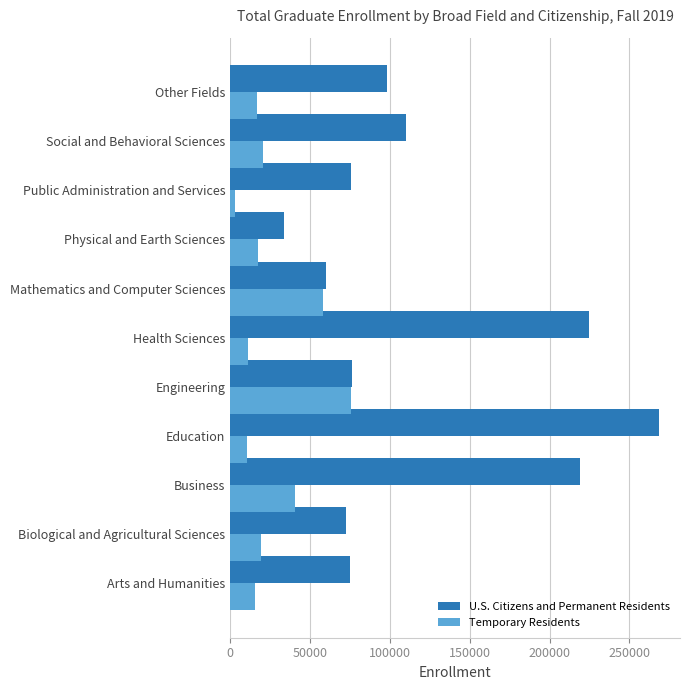

What is the lowest value of the U.S. Citizens and Permanent Residents series?

33876